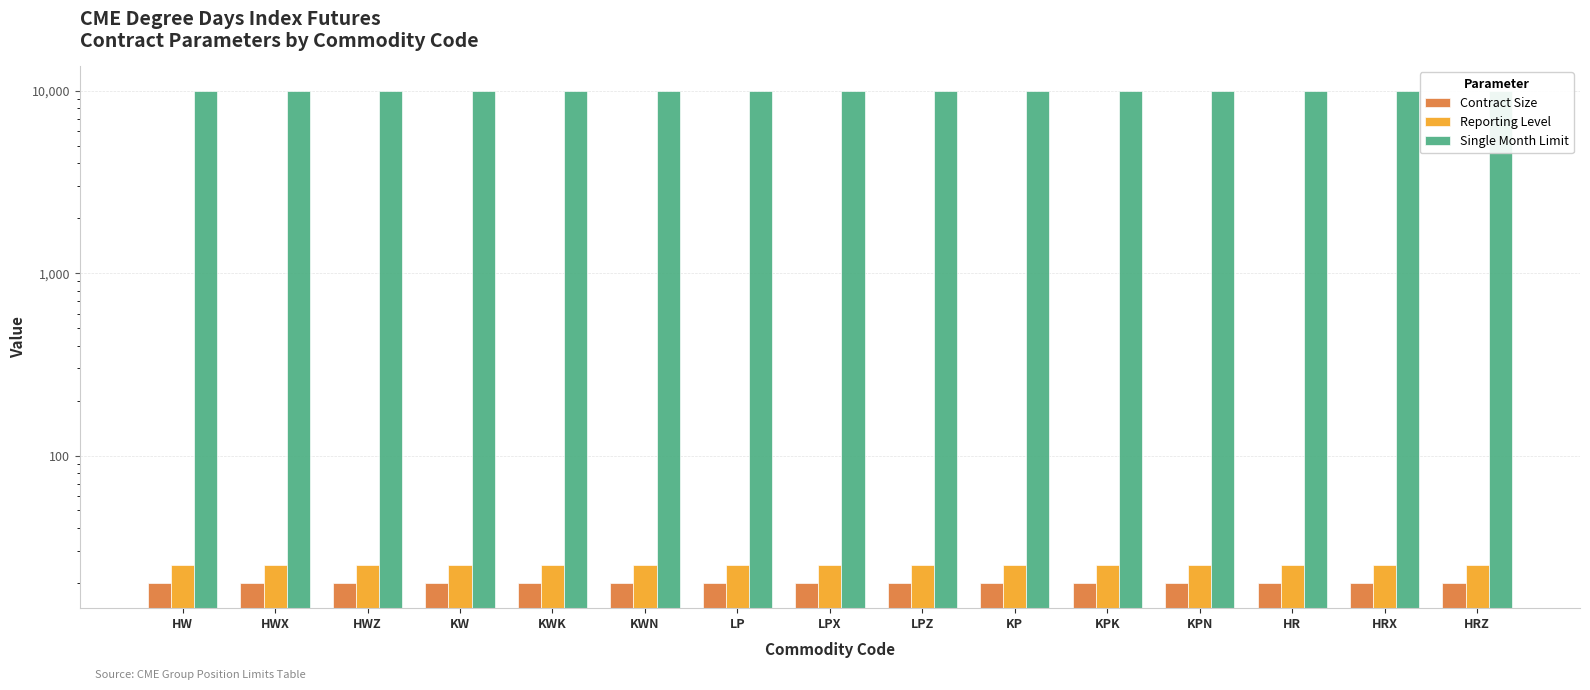

At which label is Reporting Level closest to 25?

HW